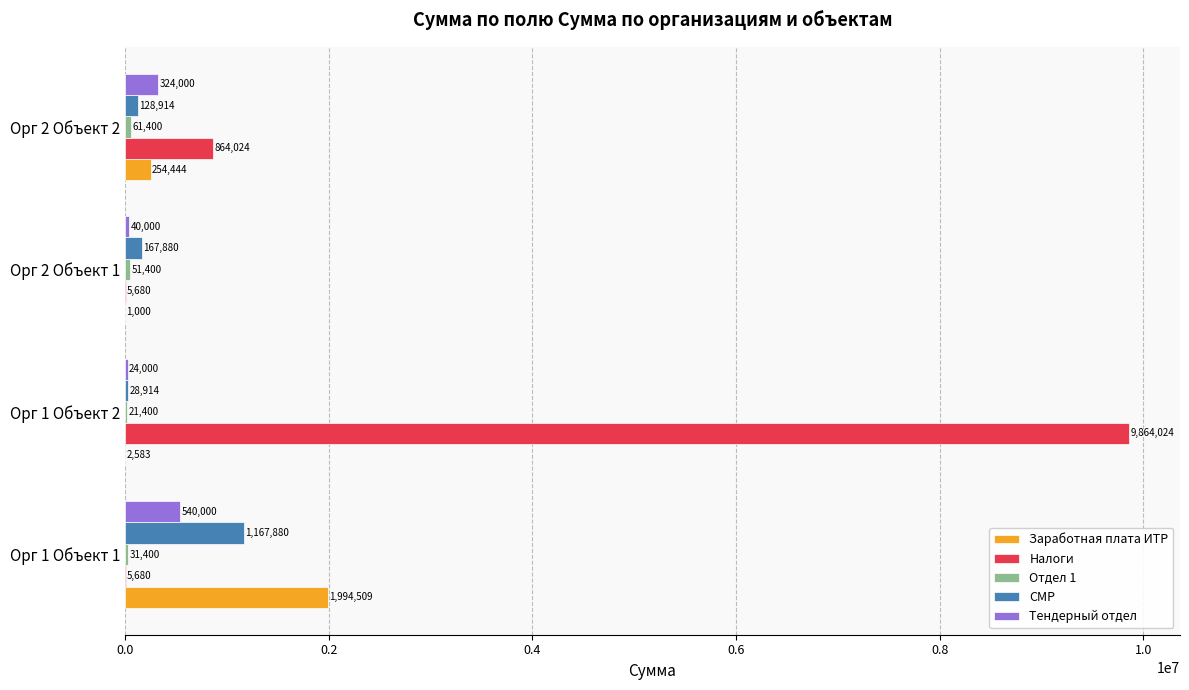

What is the approximate value of Налоги at Орг 2 Объект 2?

864024.4